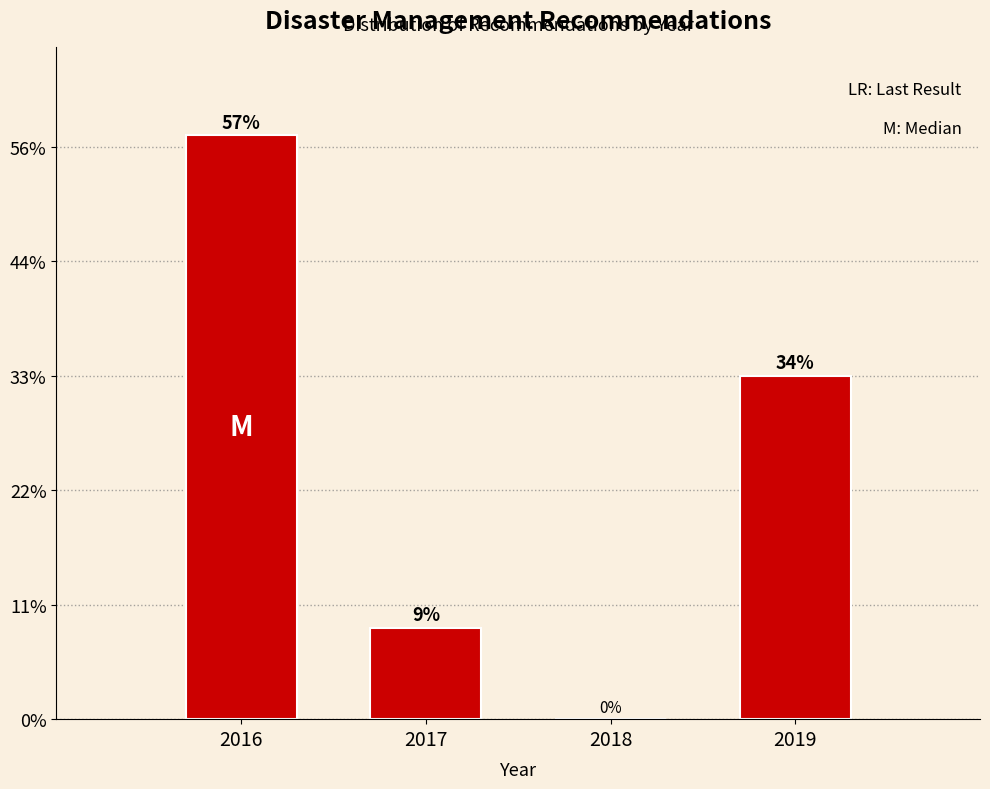

Are the bars horizontal?

No